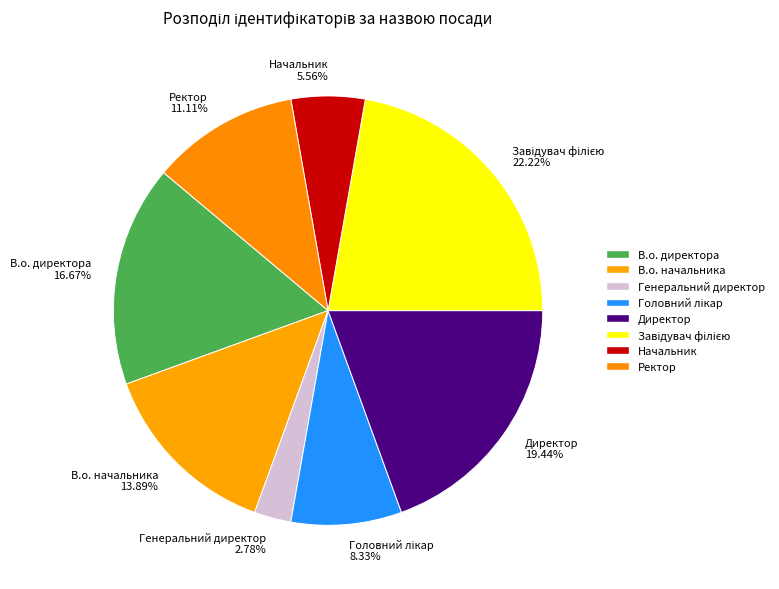

Is the sum of Директор and Генеральний директор greater than half?

No